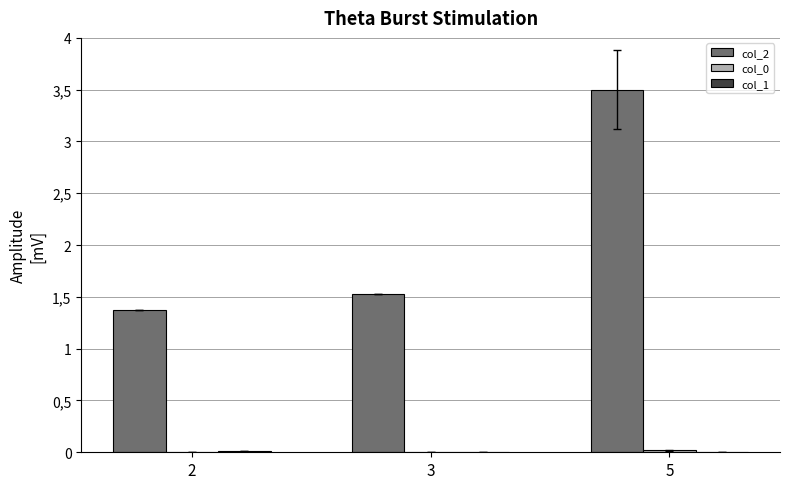

Does the chart contain stacked bars?

No